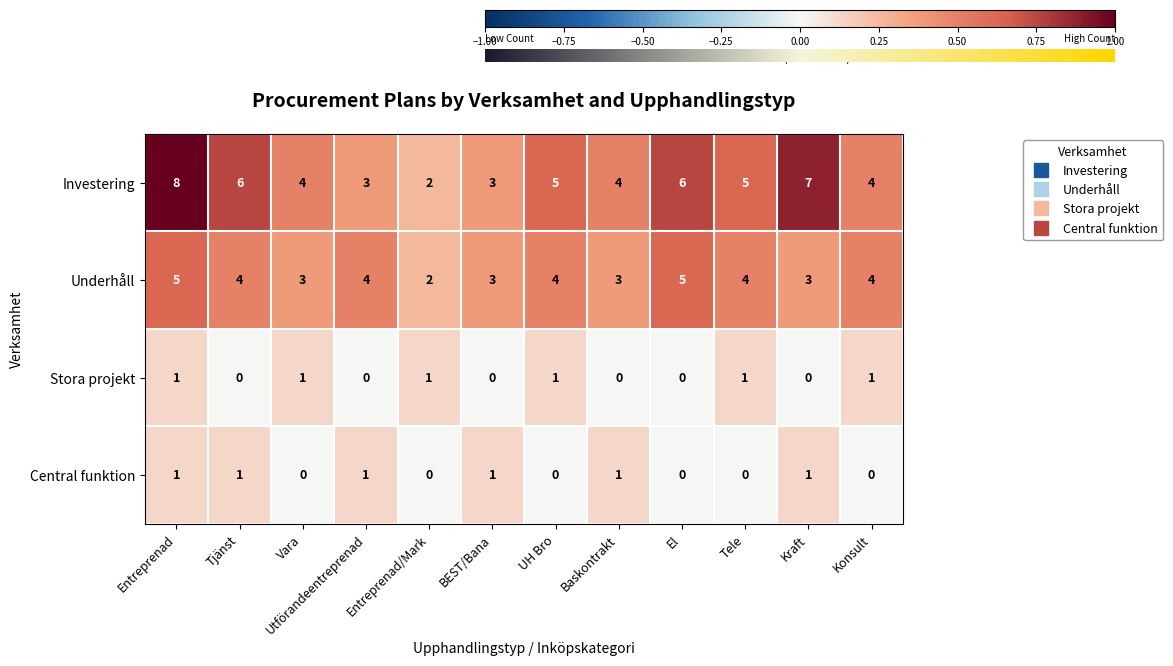

Rank the series at Kraft from lowest to highest value.

Stora projekt, Central funktion, Underhåll, Investering